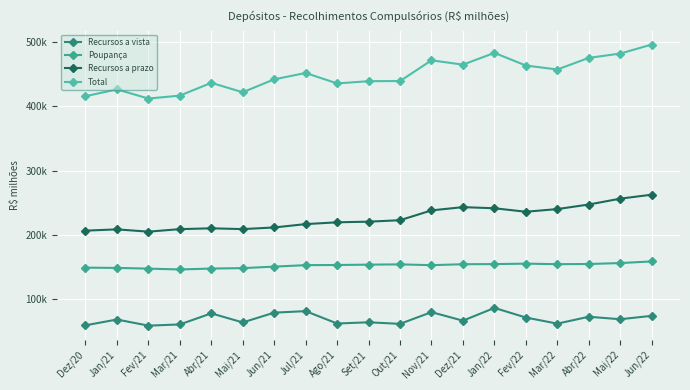

What is the value of the Recursos a prazo point at the 12th from the left?

238146.4